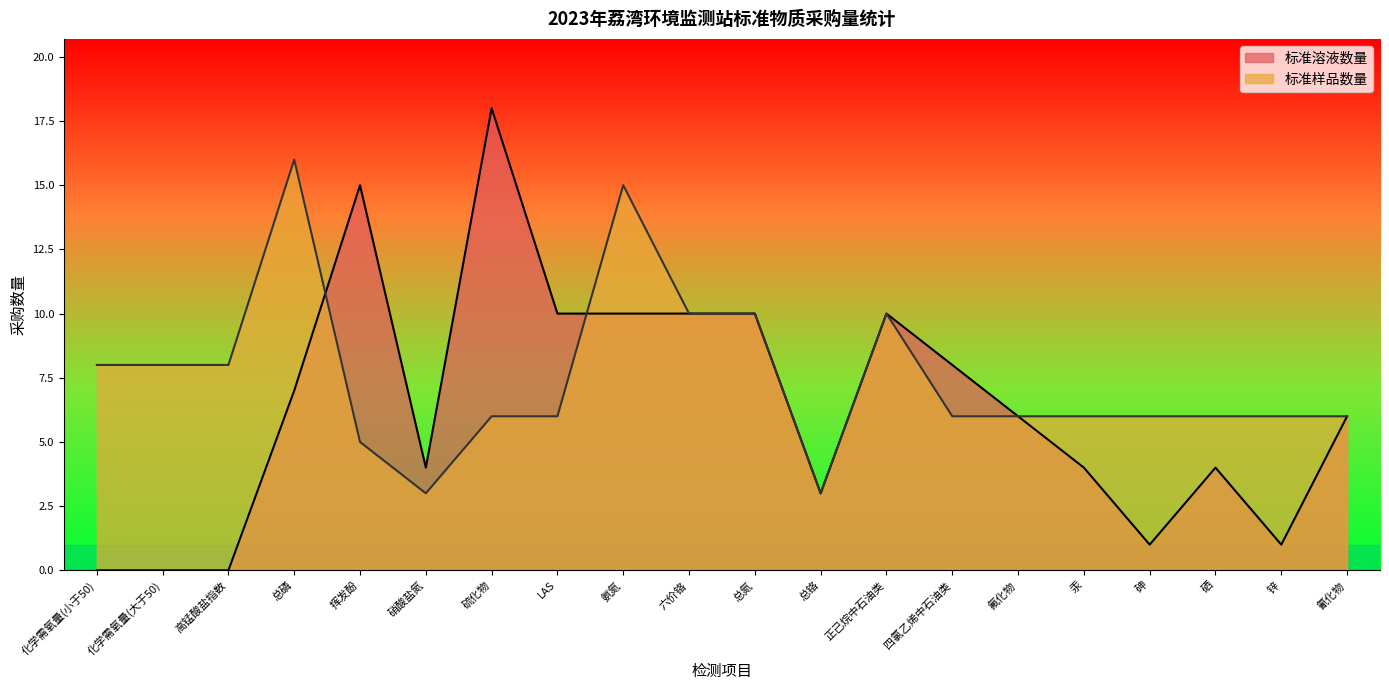

List the series in order of their peak value, lowest first.

标准样品数量, 标准溶液数量